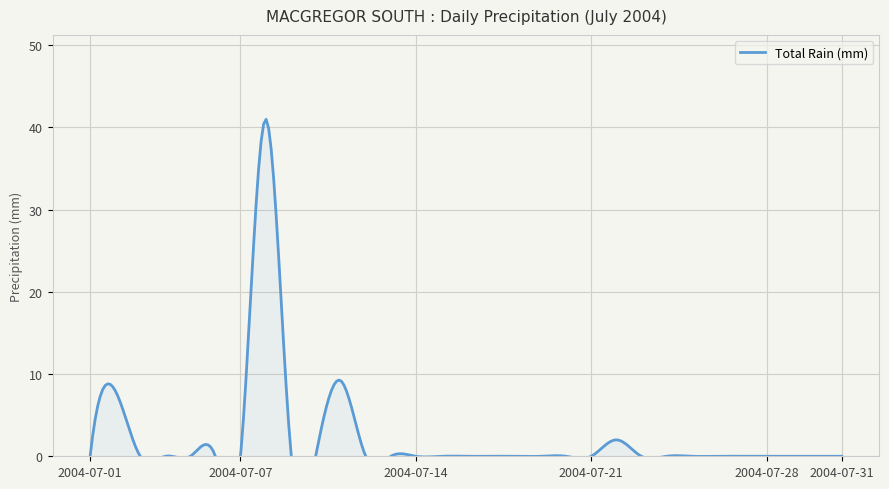

Between 2004-07-23 and 2004-07-02, which is larger?

2004-07-02